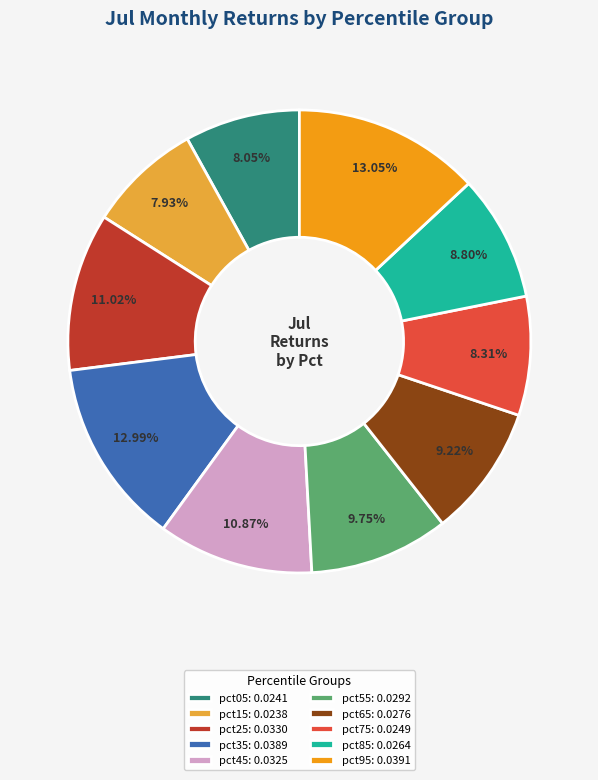

To the nearest percent, what portion does pct25 represent?

11%